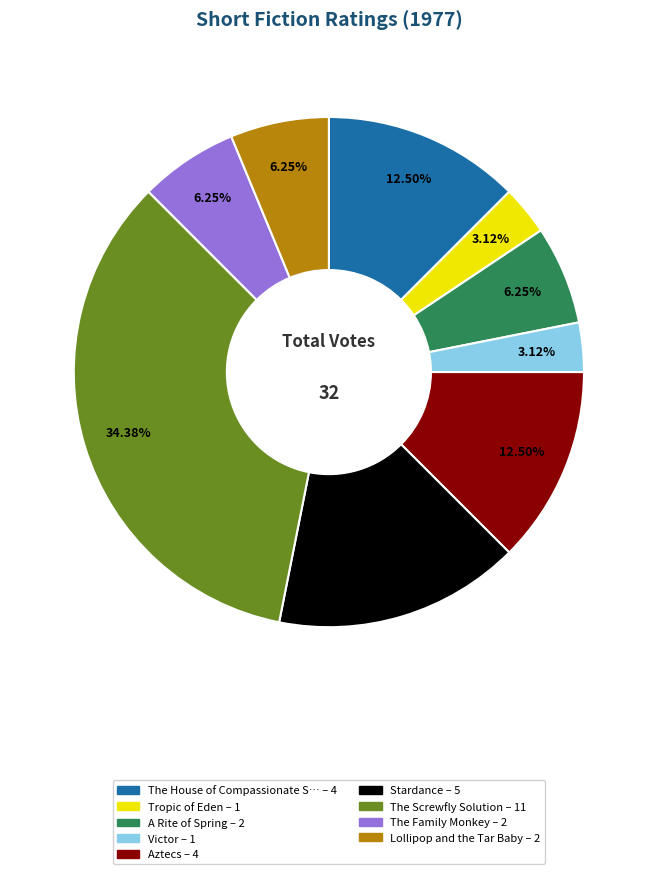

Is there any slice that represents more than half of the pie?

No